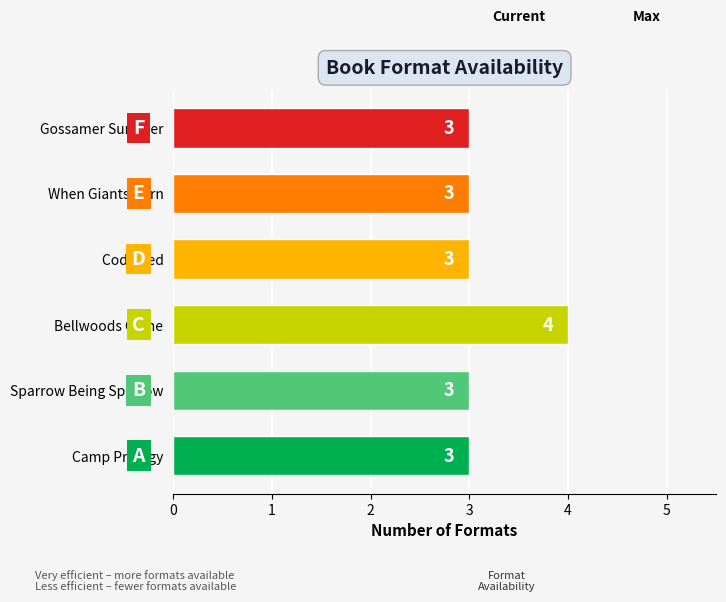

What is the smallest value displayed?

3